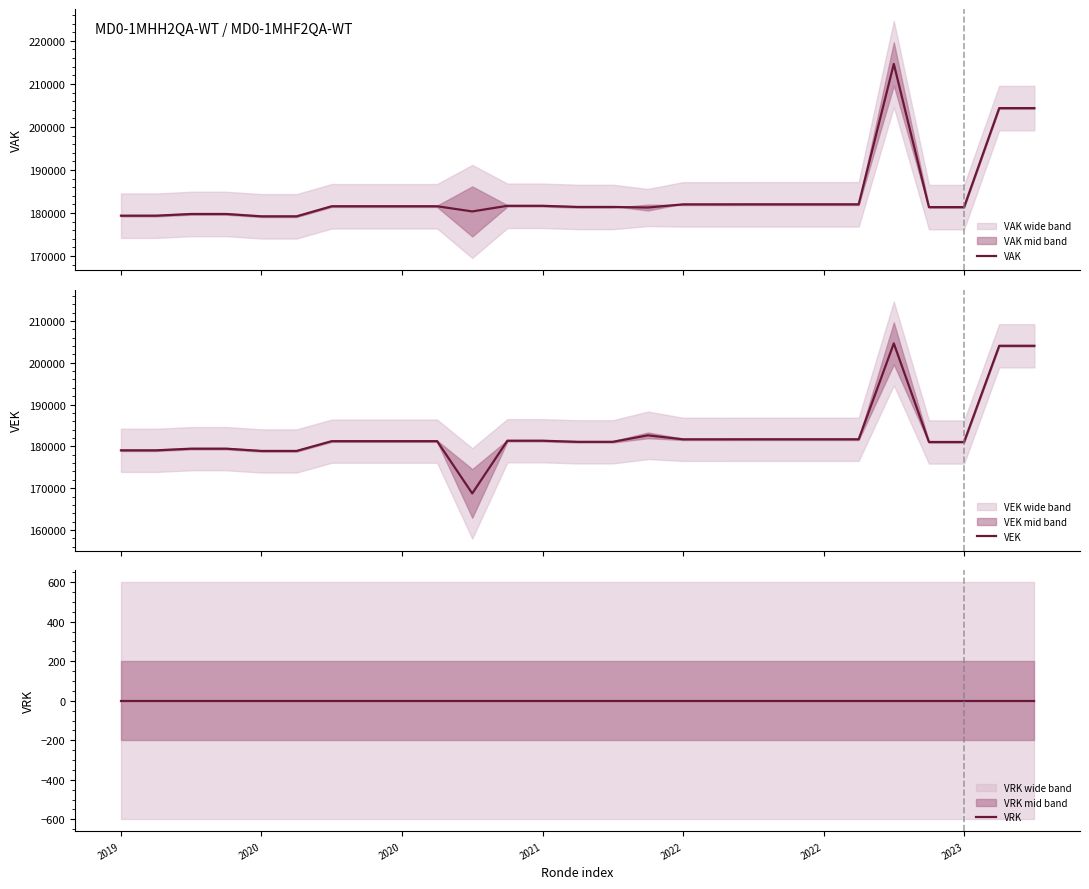

How many interior local peaks does the VEK series have?

2